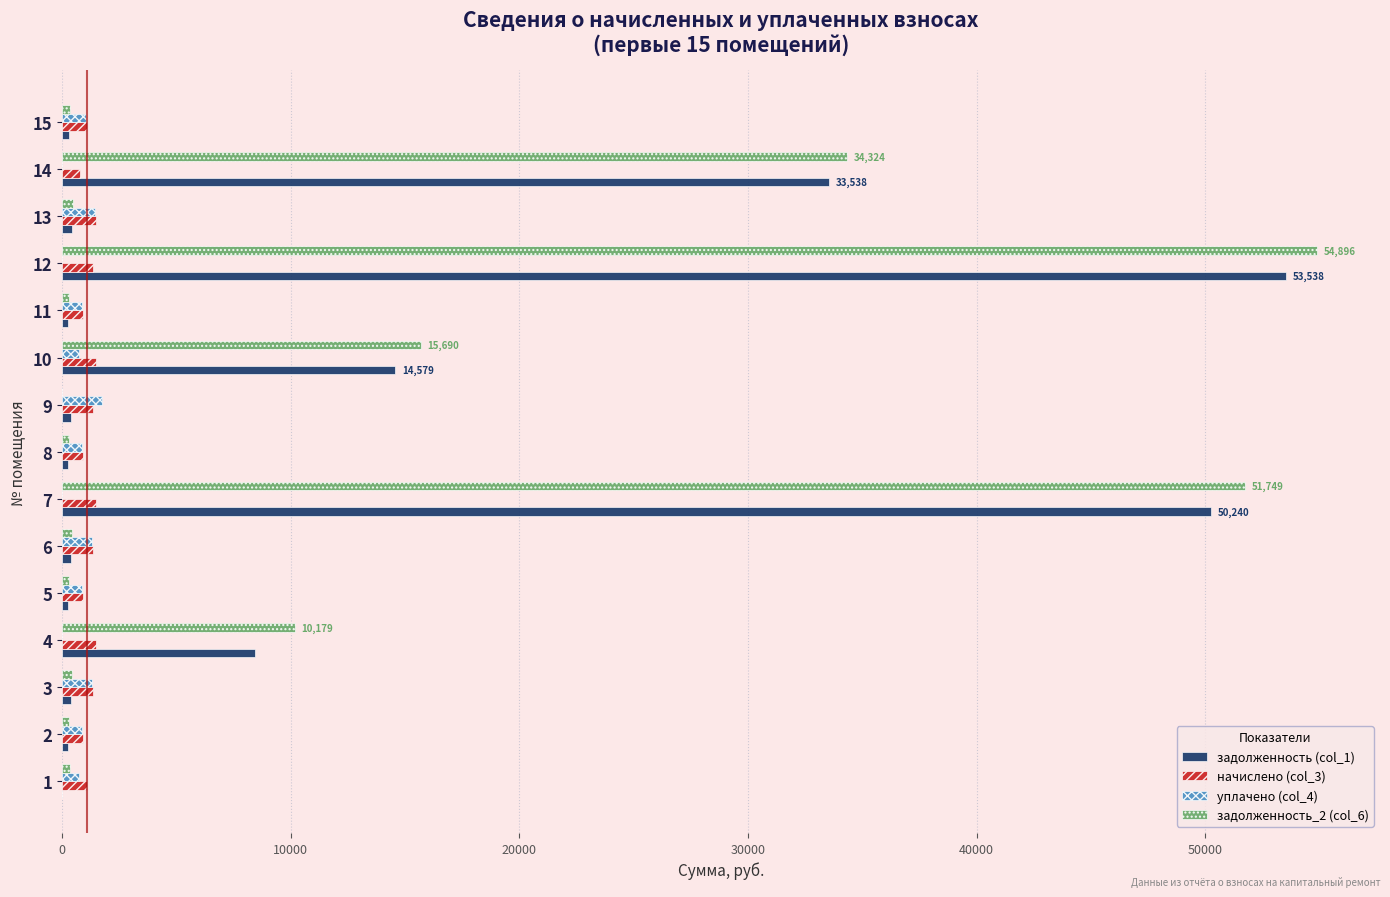

The value of задолженность (col_1) at 14 is 132.6. True or false?

False